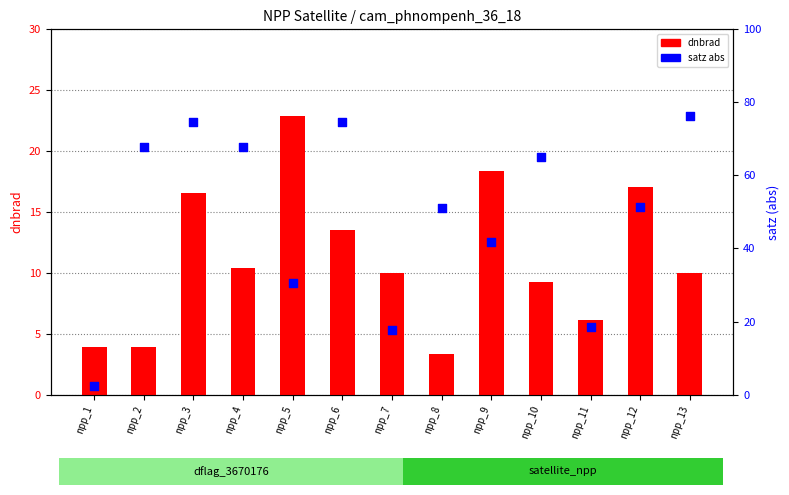

Which series has the largest Y range (max minus min)?

satz abs (% of 90°)